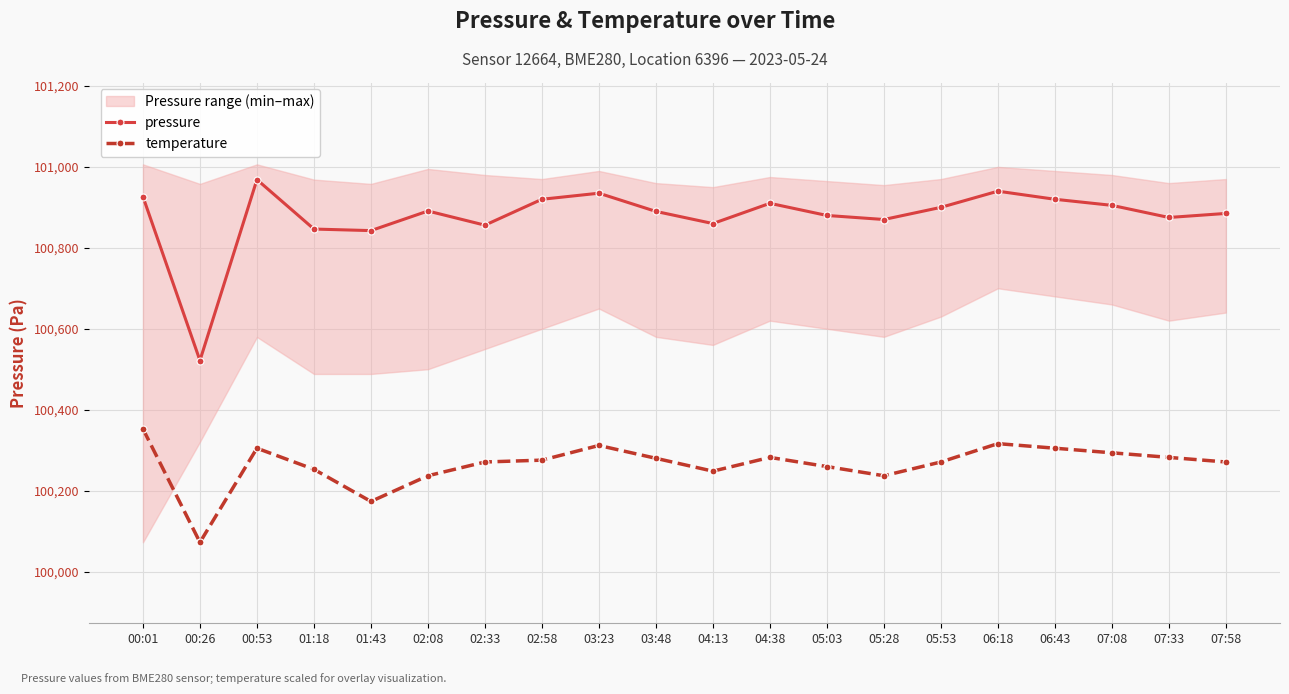

Where does the pressure series first go above 100891?

00:01